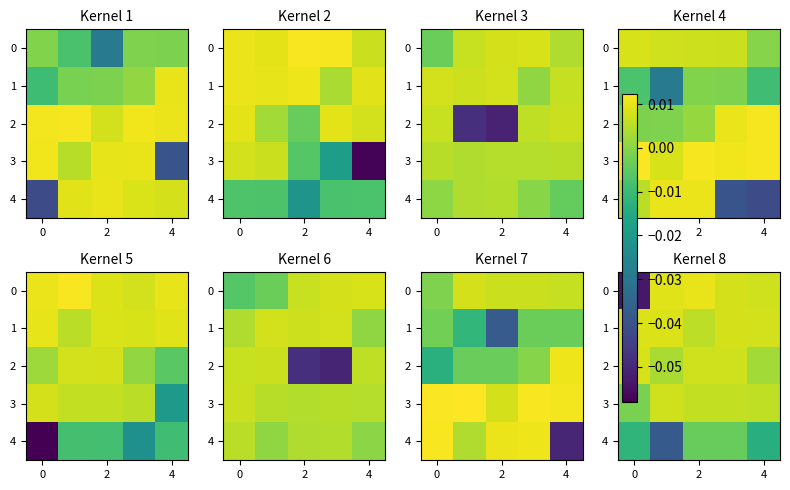

How many data points does each series have?

5